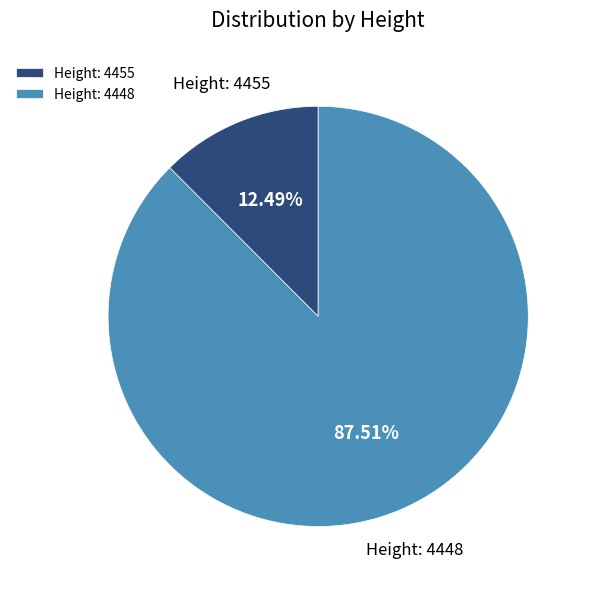

Is the sum of Height: 4455 and Height: 4448 greater than half?

Yes